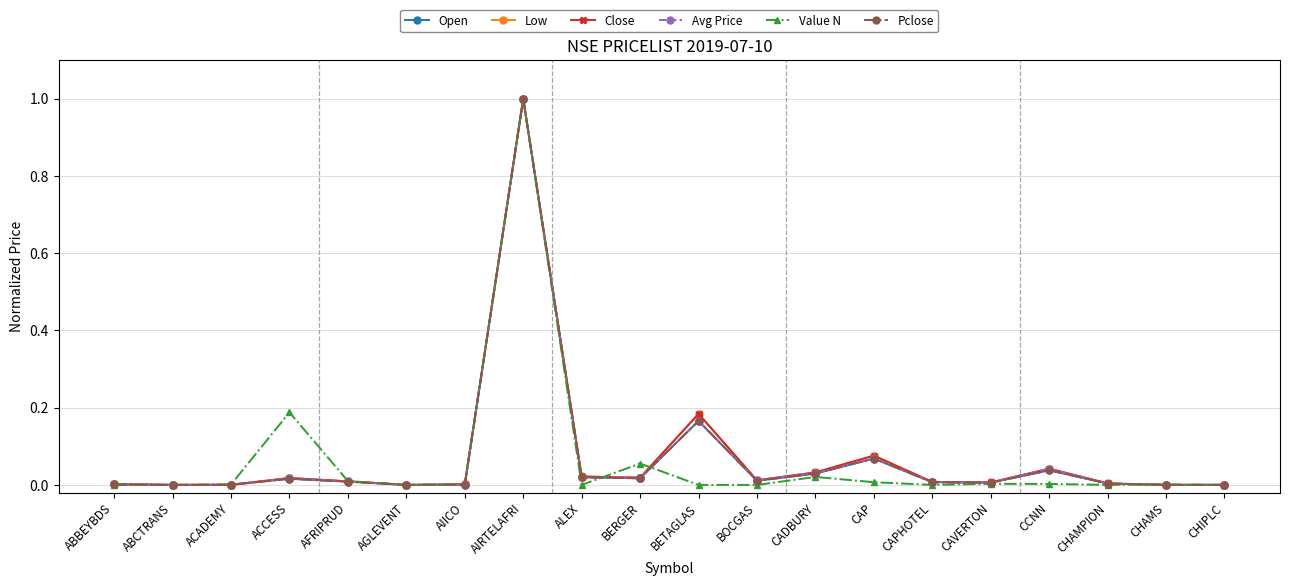

At which label does Close reach its peak?

AIRTELAFRI